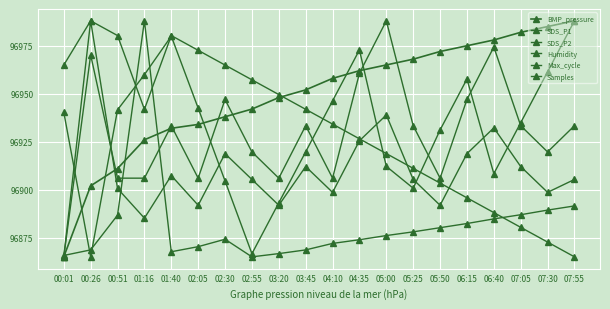

Reading right to left, extract all data points from this chart.

BMP_pressure: 96988.0	96985.0	96982.0	96978.0	96975.0	96972.0	96968.0	96965.0	96962.0	96958.0	96952.0	96948.0	96942.0	96938.0	96934.0	96932.0	96926.0	96911.0	96902.0	96865.0
SDS_P1: 96905.3	96898.6	96912.0	96932.2	96918.8	96891.9	96905.3	96938.9	96925.5	96898.6	96912.0	96891.9	96905.3	96918.8	96891.9	96907.3	96885.2	96900.6	96988.0	96865.0
SDS_P2: 96933.3	96919.7	96933.3	96974.3	96947.0	96906.0	96933.3	96988.0	96960.7	96906.0	96933.3	96906.0	96919.7	96947.0	96906.0	96933.3	96906.0	96906.0	96970.2	96865.0
Humidity: 96865.0	96872.7	96880.4	96888.1	96895.8	96903.4	96911.1	96918.8	96926.5	96934.2	96941.9	96949.6	96957.2	96964.9	96972.6	96980.3	96941.9	96980.3	96988.0	96964.9
Max_cycle: 96891.5	96889.4	96886.9	96884.8	96882.4	96880.2	96878.0	96876.1	96873.9	96872.0	96868.6	96866.7	96865.0	96874.2	96870.3	96867.7	96988.0	96886.7	96868.6	96865.7
Samples: 96988.0	96961.5	96934.9	96908.4	96957.7	96931.1	96900.8	96912.1	96972.8	96946.3	96919.7	96893.2	96866.6	96904.6	96942.5	96980.0	96959.9	96941.6	96865.0	96940.4